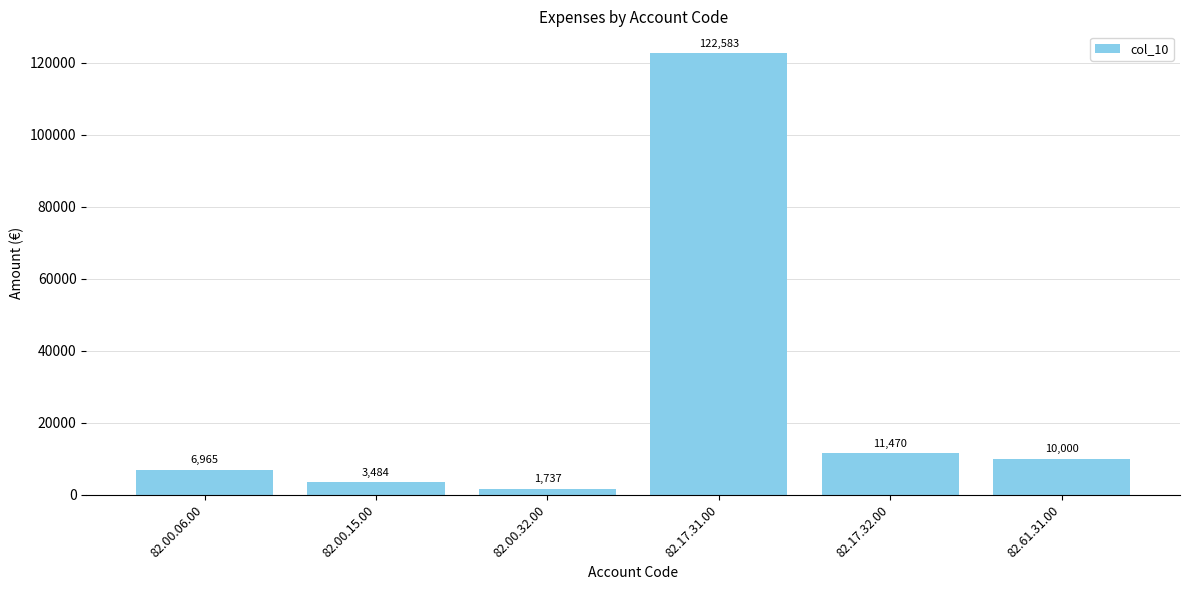

How many bars are there in total?

6